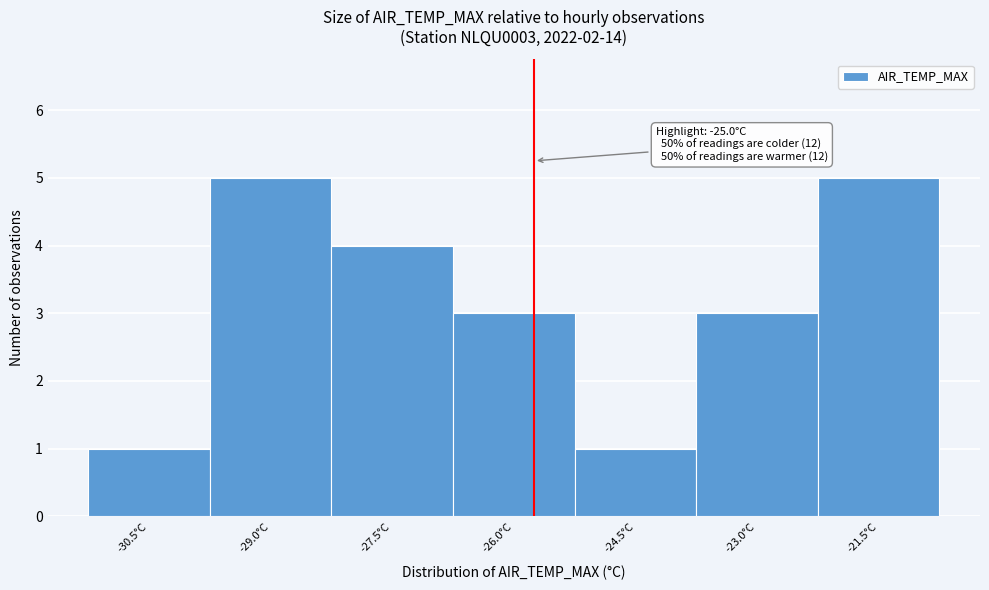

Reading right to left, what are all the values shown in this chart?

5	3	1	3	4	5	1